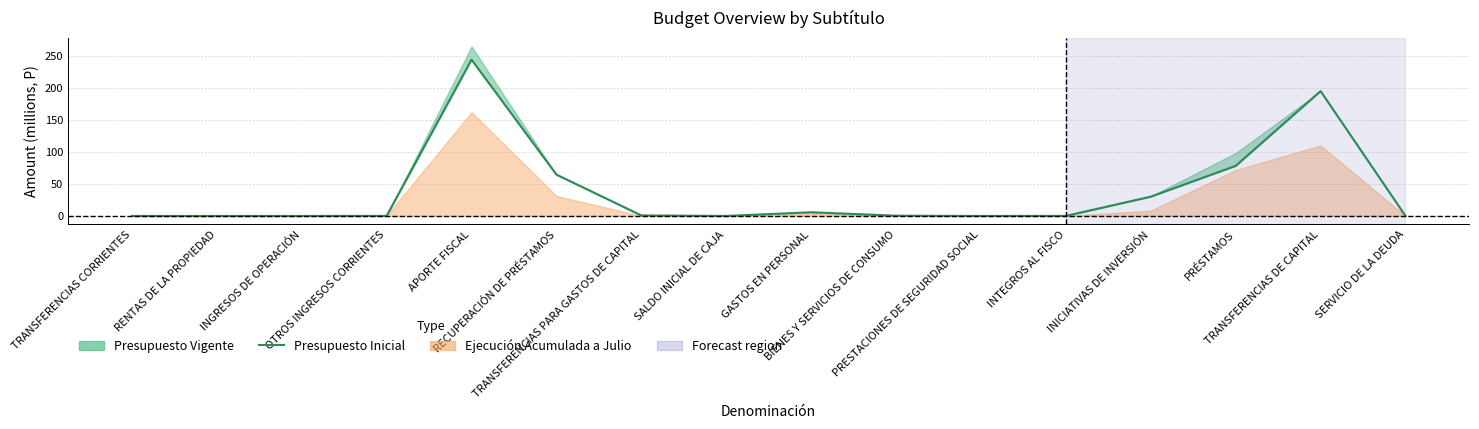

What position from the right is TRANSFERENCIAS DE CAPITAL?

2